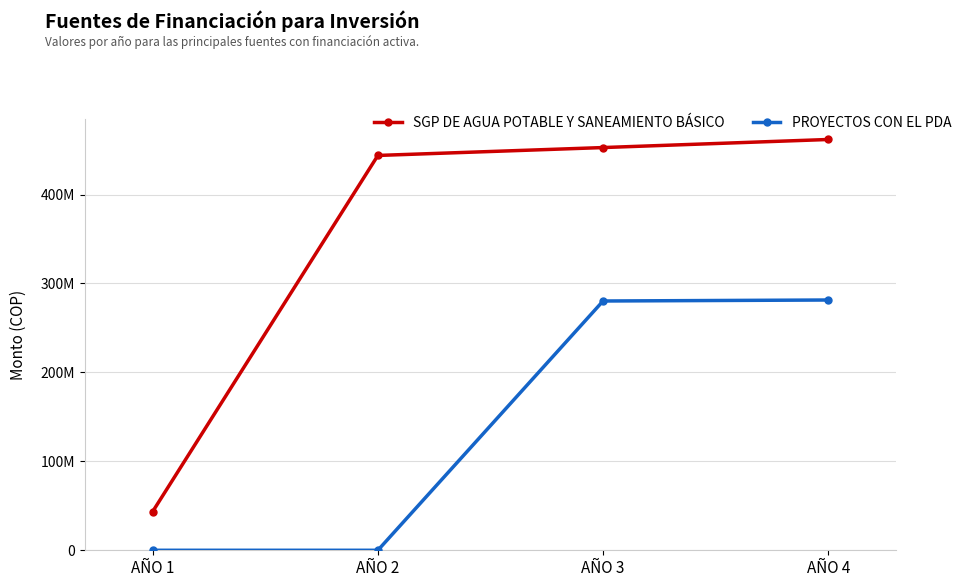

The PROYECTOS CON EL PDA series shows 0 at AÑO 2. True or false?

True